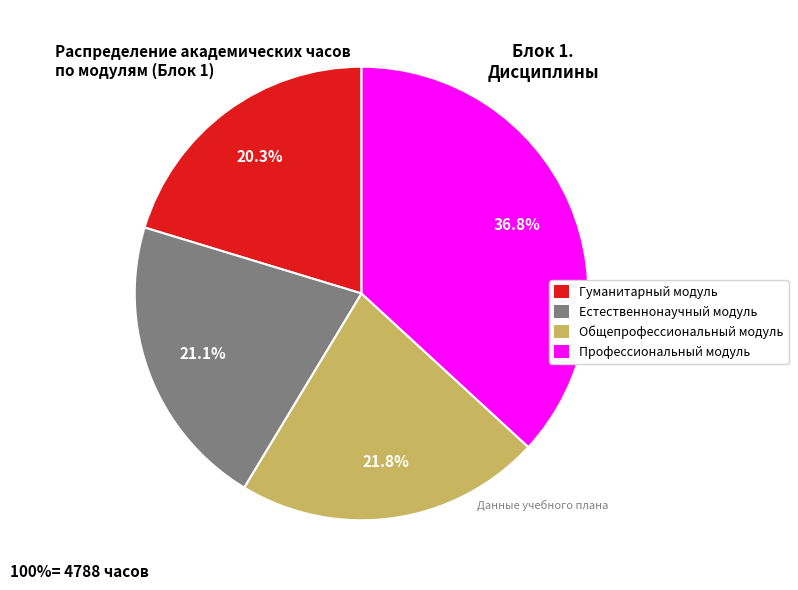

What is the total percentage of Профессиональный модуль and Общепрофессиональный модуль?

58.6%